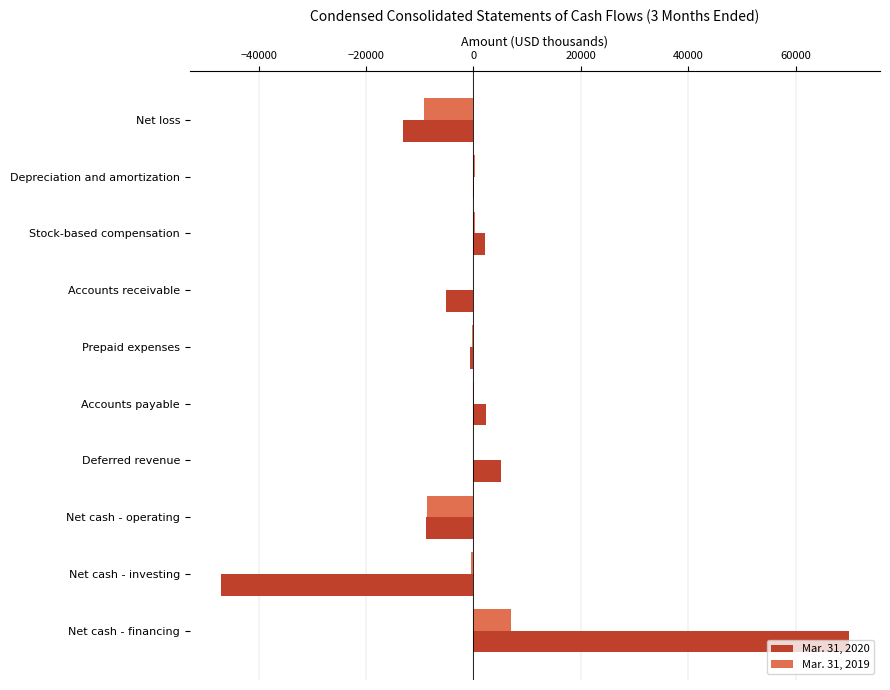

Which series has the largest range (max minus min)?

Mar. 31, 2020